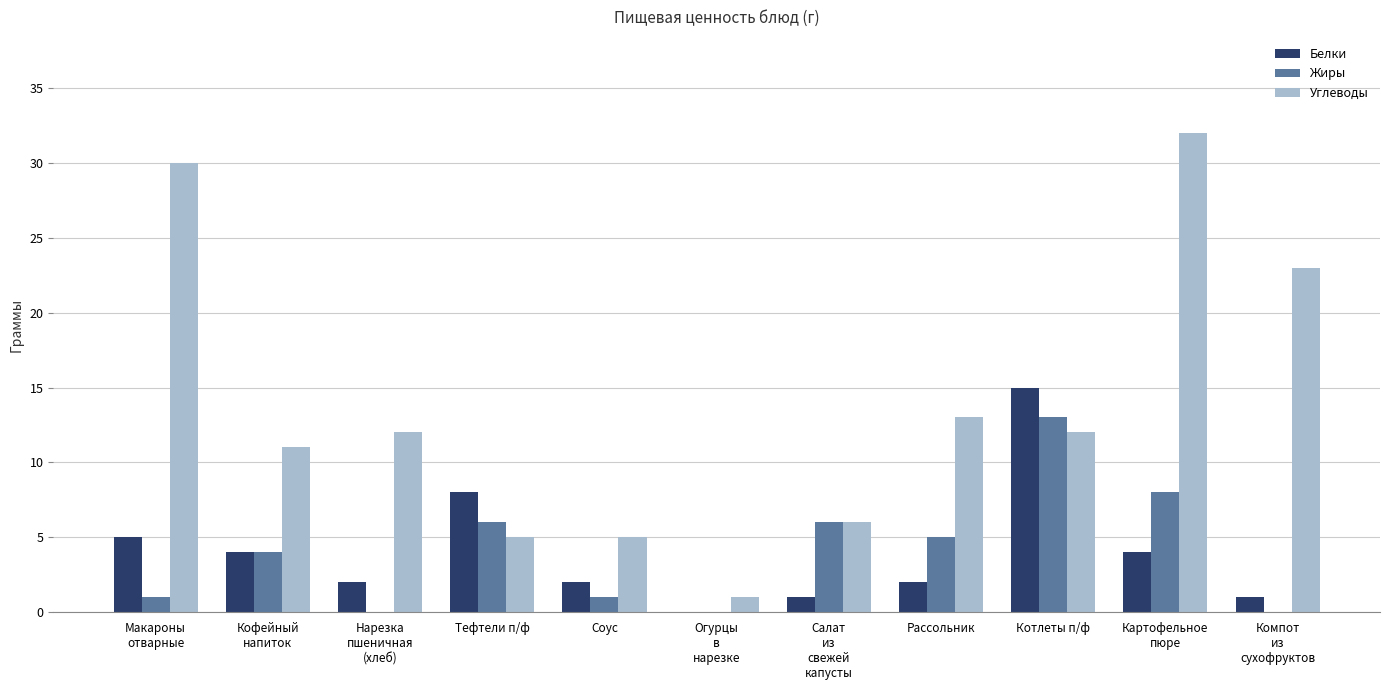

Reading left to right, list all the values displayed in this chart.

Белки: 5	4	2	8	2	0	1	2	15	4	1
Жиры: 1	4	0	6	1	0	6	5	13	8	0
Углеводы: 30	11	12	5	5	1	6	13	12	32	23